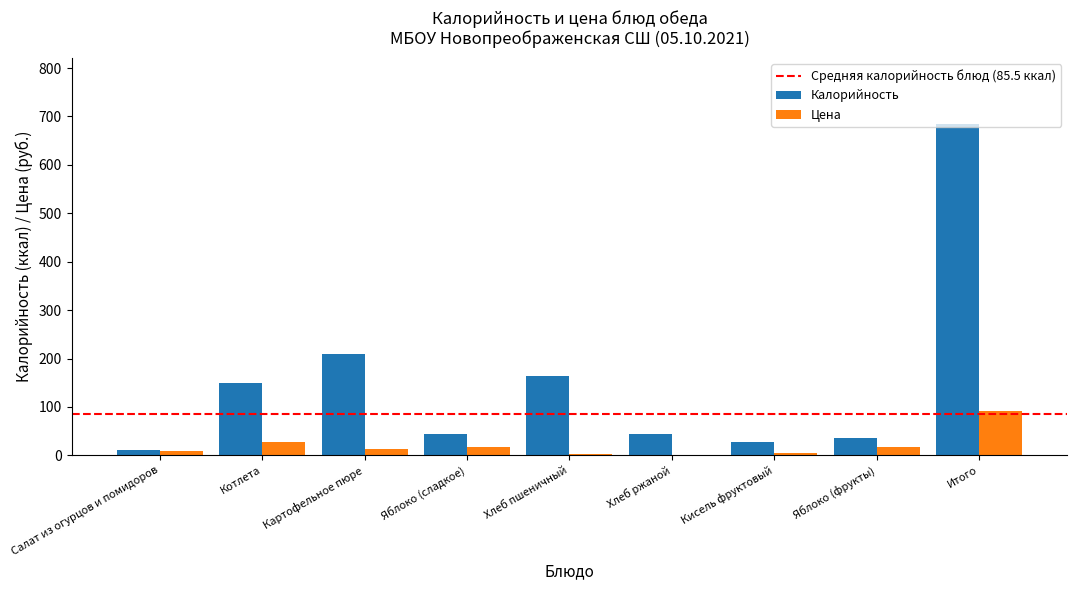

The Цена series shows 27.0 at Котлета. True or false?

True